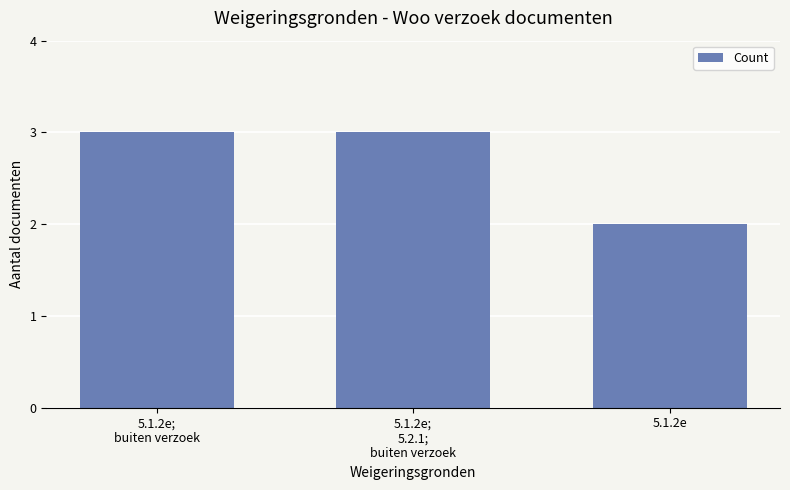

What is the difference between the maximum and minimum values?

1